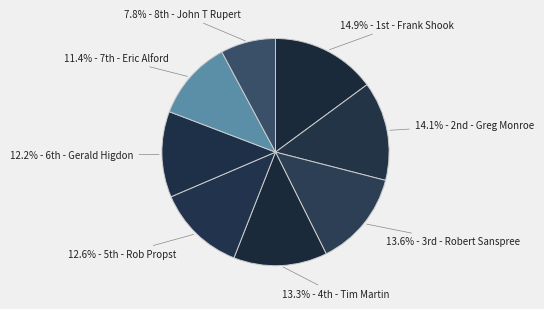

How many segments does this pie chart have?

8